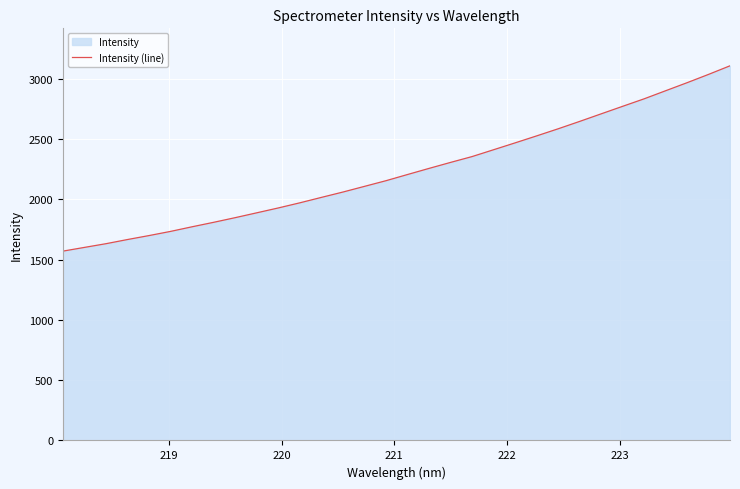

Does the chart display data point markers on the line(s)?

No